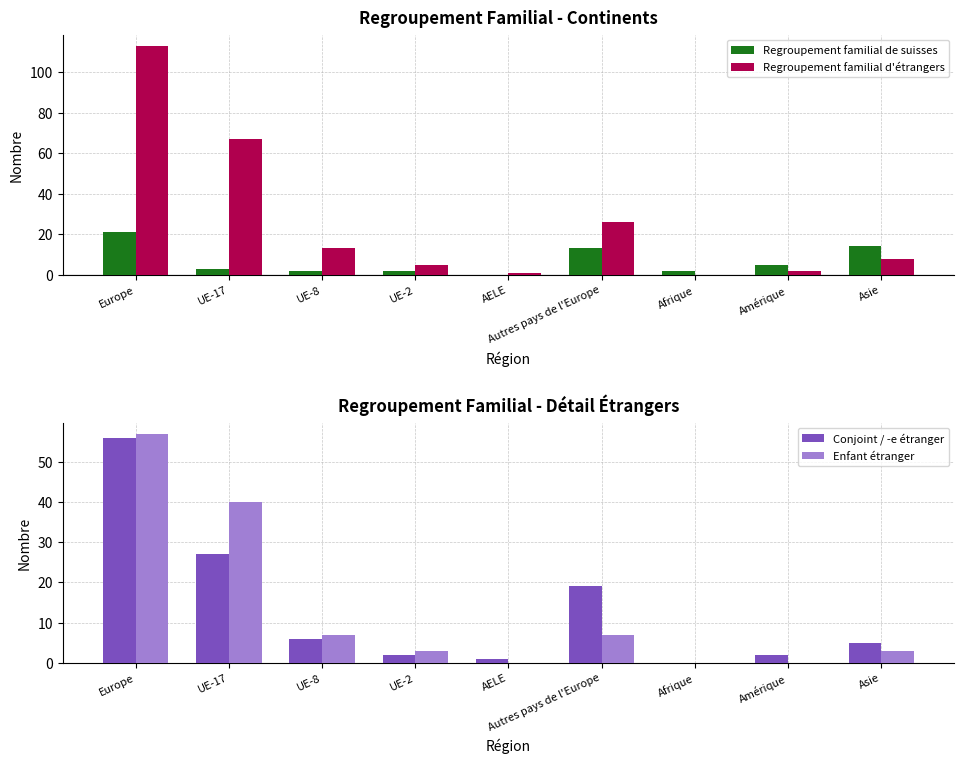

Reading left to right, transcribe all the data shown in this chart.

Regroupement familial de suisses: 21	3	2	2	0	13	2	5	14
Regroupement familial d'étrangers: 113	67	13	5	1	26	0	2	8
Conjoint / -e étranger: 56	27	6	2	1	19	0	2	5
Enfant étranger: 57	40	7	3	0	7	0	0	3